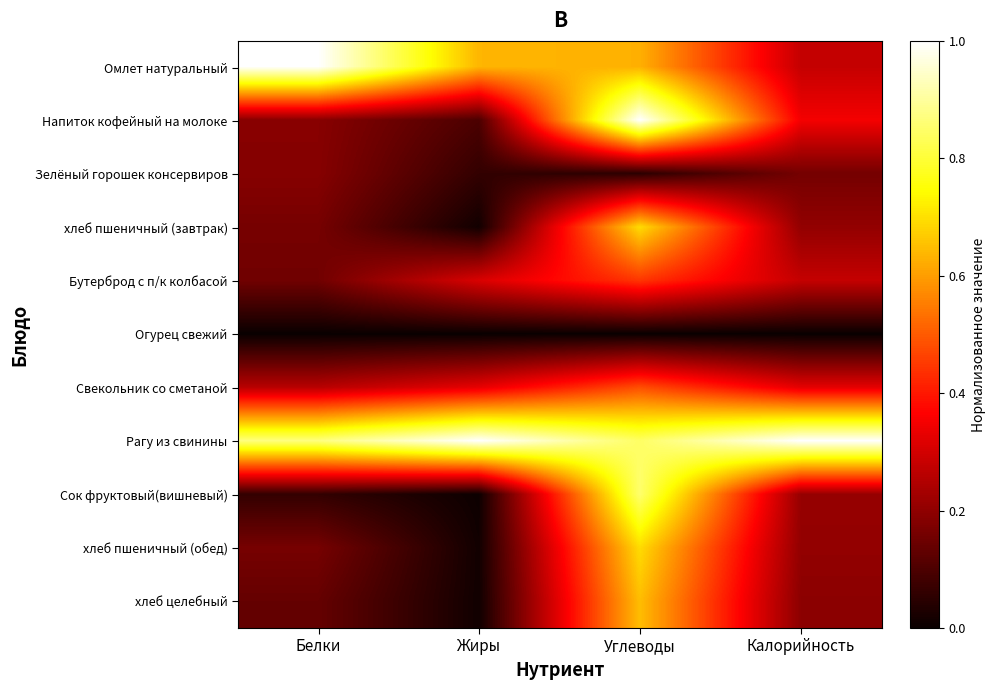

At how many categories does at least one series exceed 0?

4